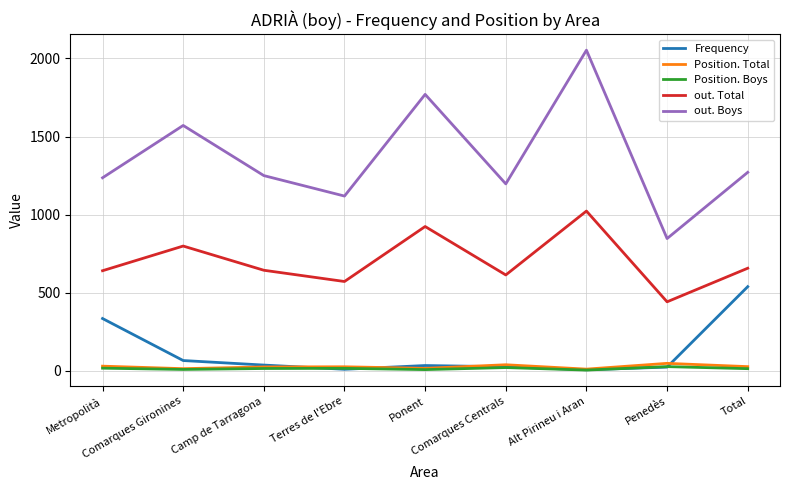

Which series has the largest total across all categories?

out. Boys